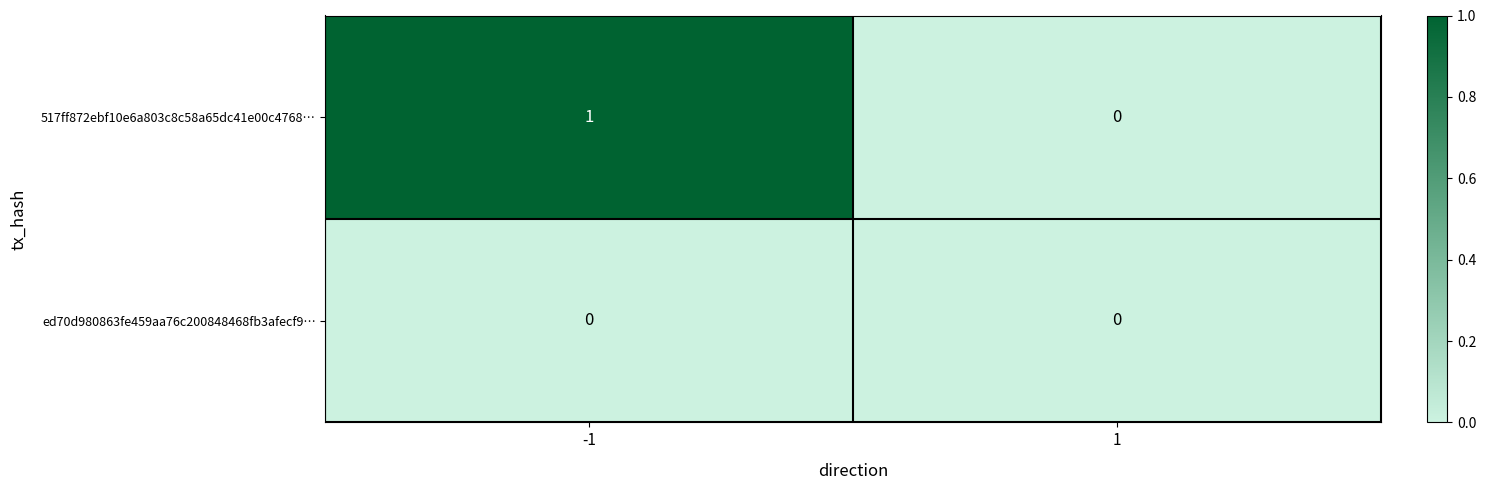

Reading right to left, extract all data points from this chart.

517ff872ebf10e6a803c8c58a65dc41e00c4768…: 1=0	-1=1
ed70d980863fe459aa76c200848468fb3afecf9…: 1=0	-1=0